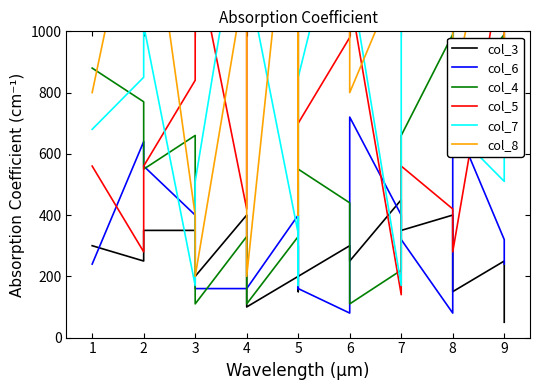

What is the value of the col_3 point at the 19th from the left?

50